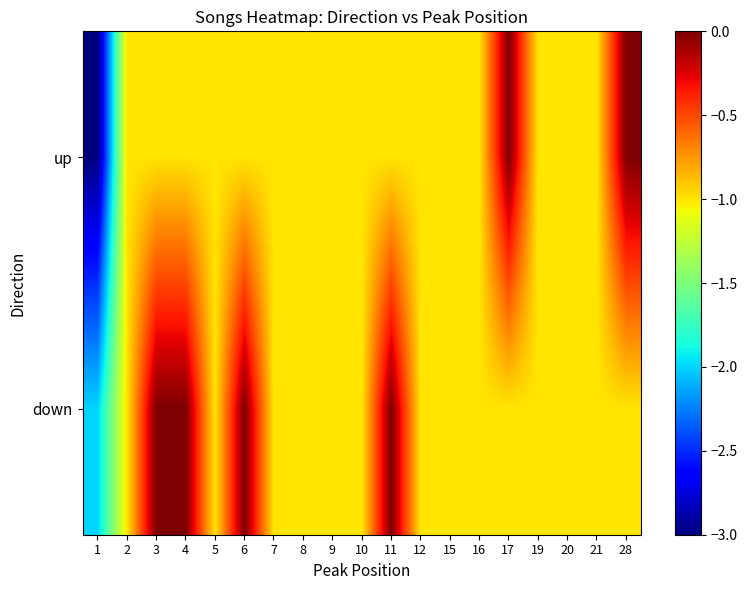

Which has a higher value, 16 or 17?

17